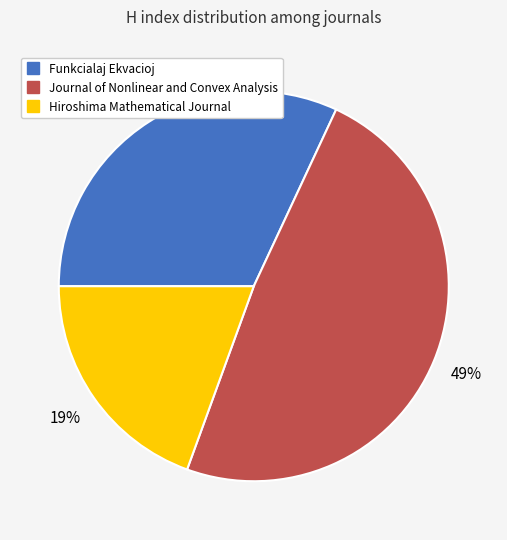

To the nearest percent, what is the average slice percentage?

33%